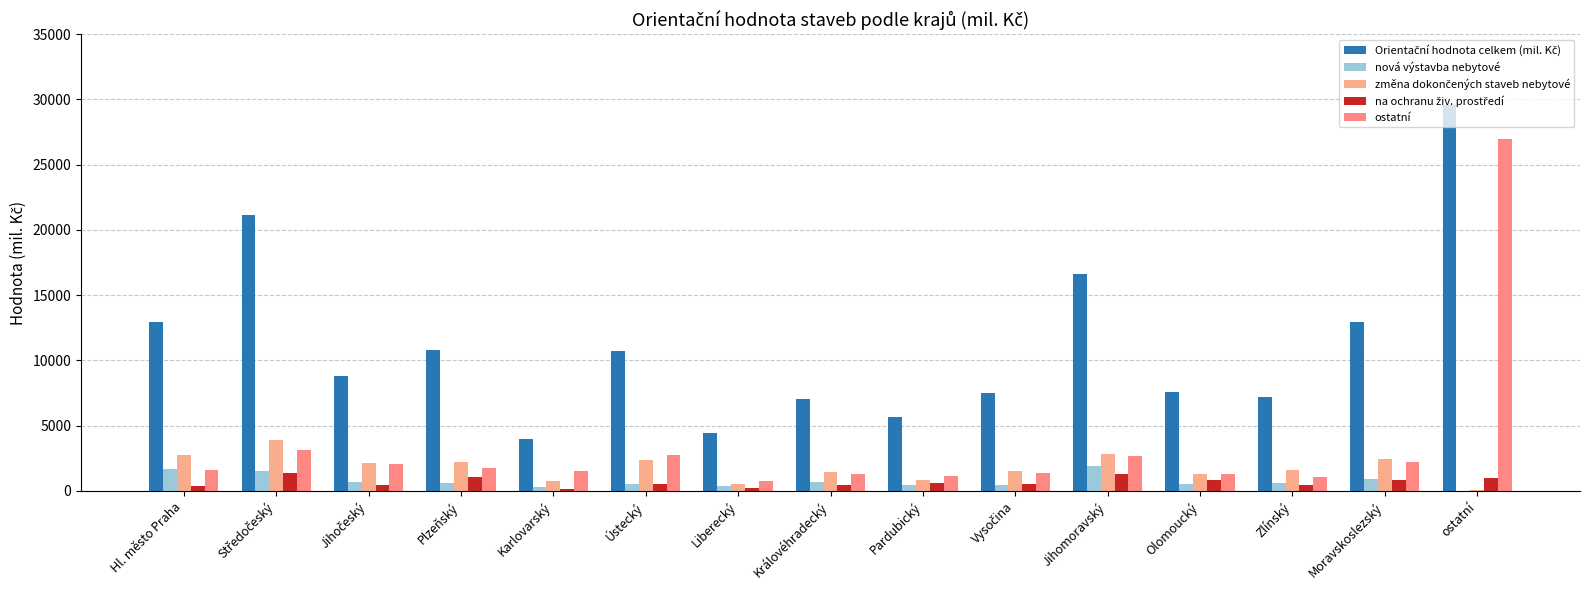

What is the label of the 12th bar from the right?

Plzeňský